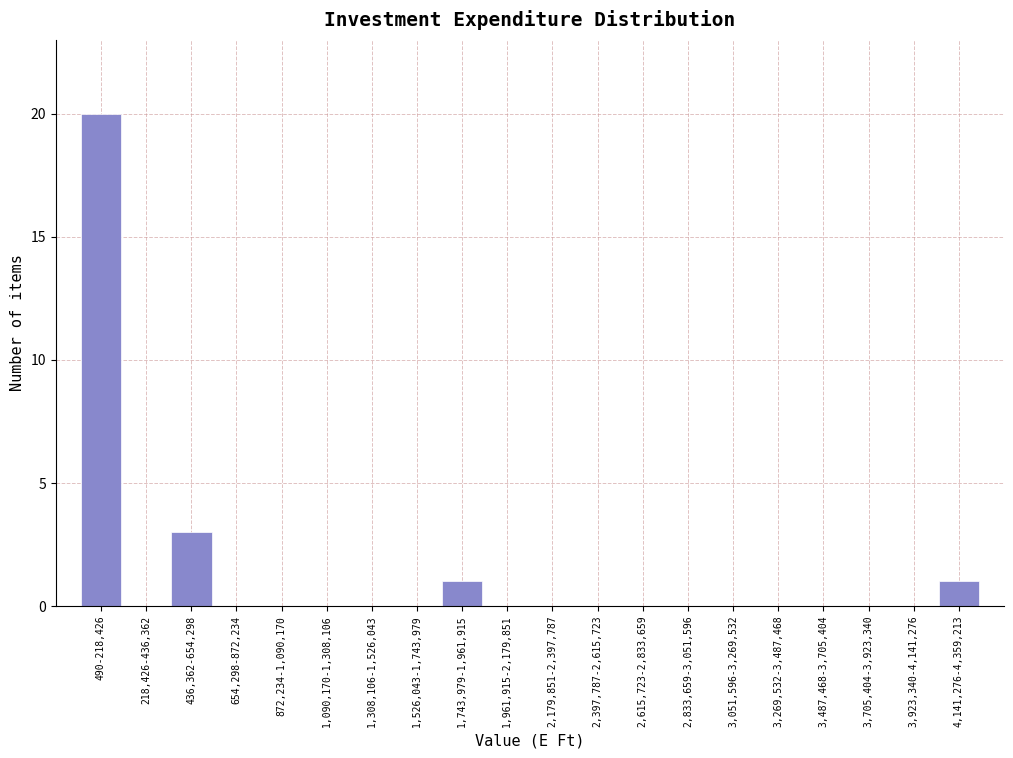

Reading left to right, what are all the values shown in this chart?

490-218,426=20	218,426-436,362=0	436,362-654,298=3	654,298-872,234=0	872,234-1,090,170=0	1,090,170-1,308,106=0	1,308,106-1,526,043=0	1,526,043-1,743,979=0	1,743,979-1,961,915=1	1,961,915-2,179,851=0	2,179,851-2,397,787=0	2,397,787-2,615,723=0	2,615,723-2,833,659=0	2,833,659-3,051,596=0	3,051,596-3,269,532=0	3,269,532-3,487,468=0	3,487,468-3,705,404=0	3,705,404-3,923,340=0	3,923,340-4,141,276=0	4,141,276-4,359,213=1